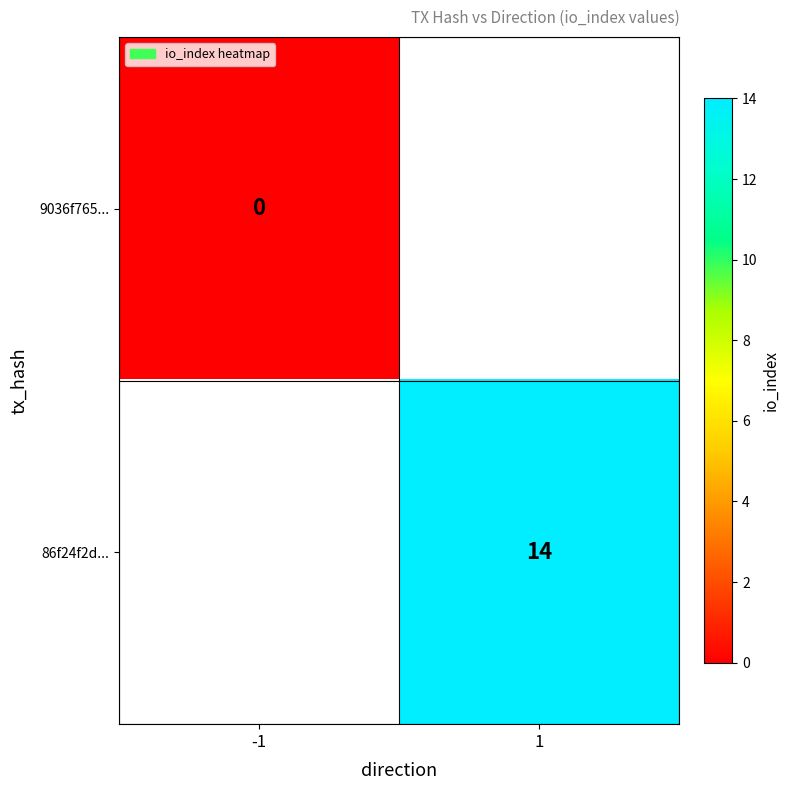

The 86f24f2d... series shows 14 at 1. True or false?

True